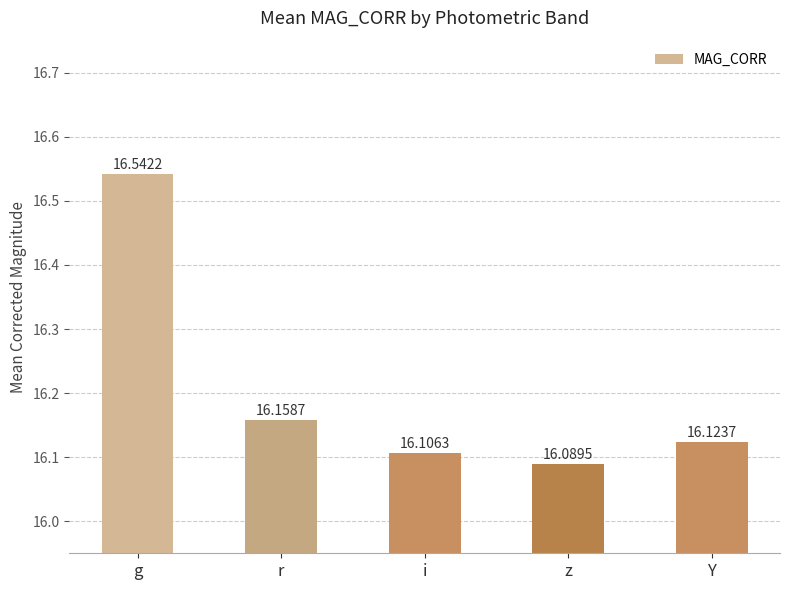

At which category does the chart reach its peak across all series?

g